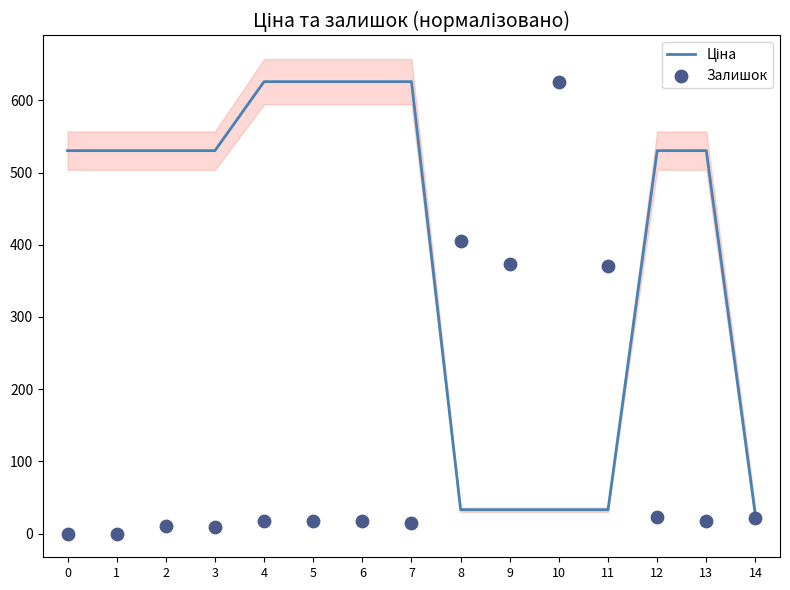

What is the total value across all series at 10?

659.0